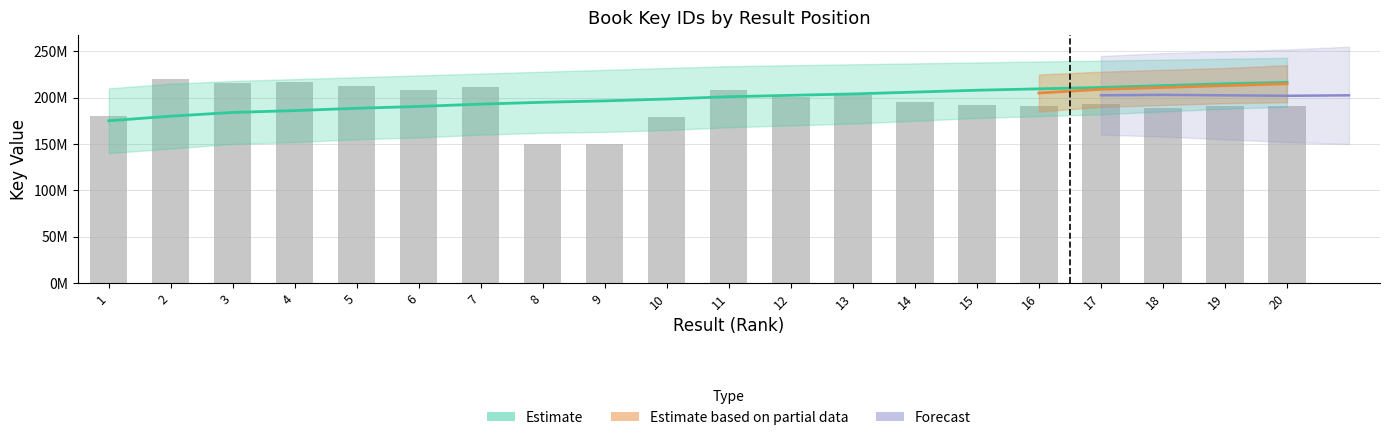

What is the minimum value shown in the chart?

150094317.6